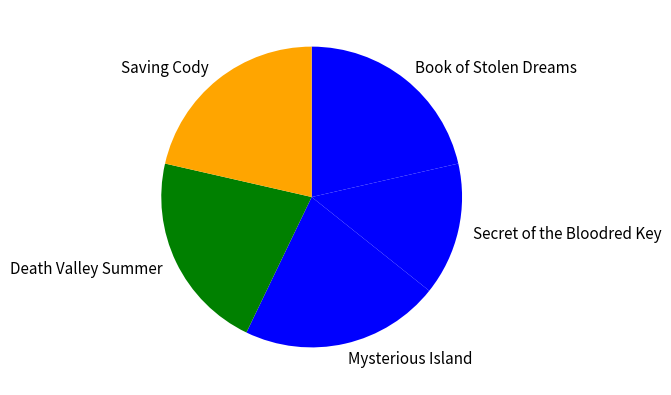

Does any single category account for the majority?

No